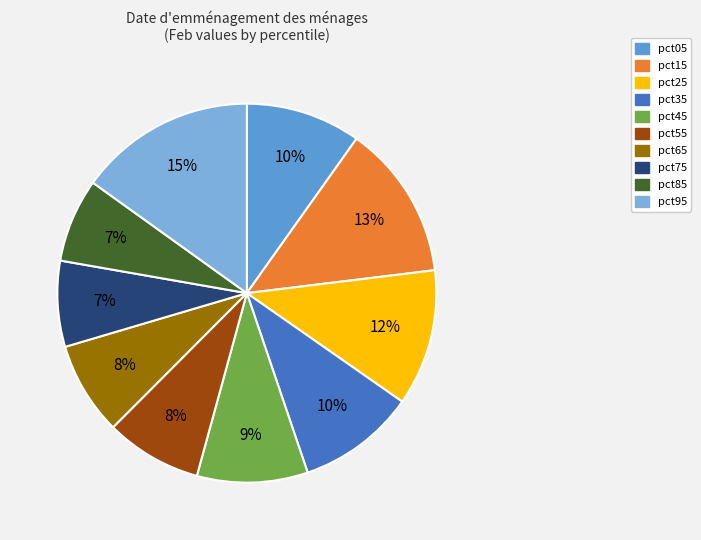

What percentage is the pct05 slice, to the nearest percent?

10%